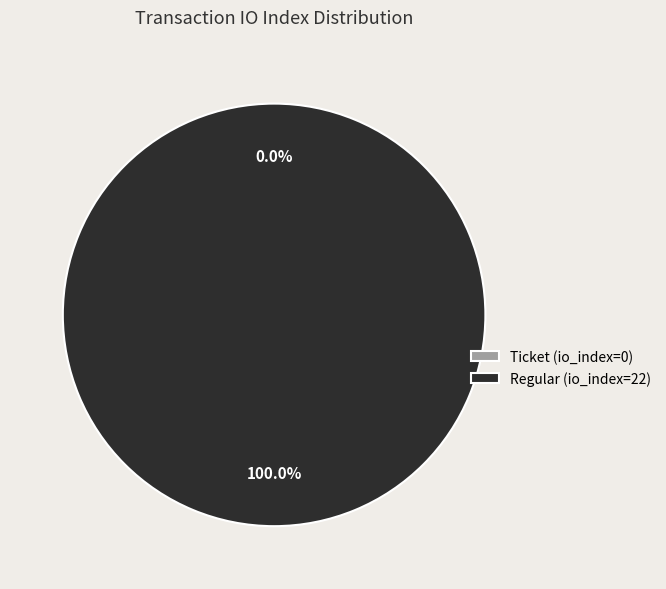

Combined, do Ticket (io_index=0) and Regular (io_index=22) account for over 50%?

Yes